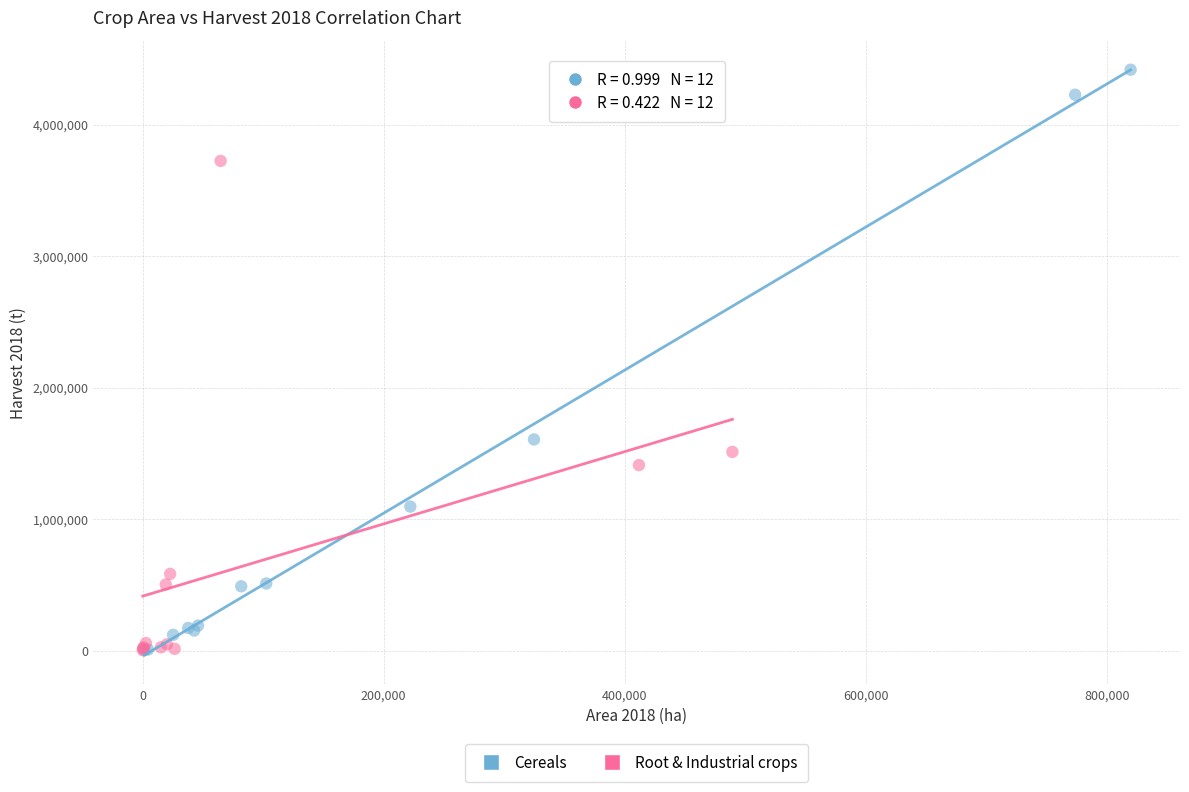

Which series reaches the maximum Y coordinate?

Cereals